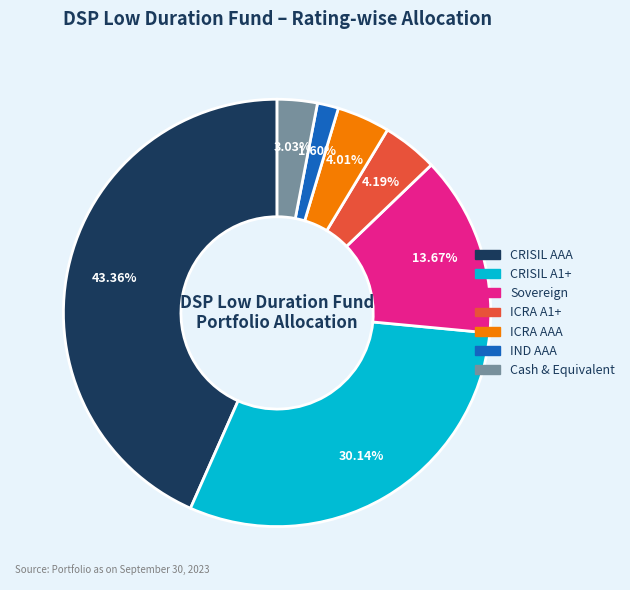

Count the number of slices in the pie.

7